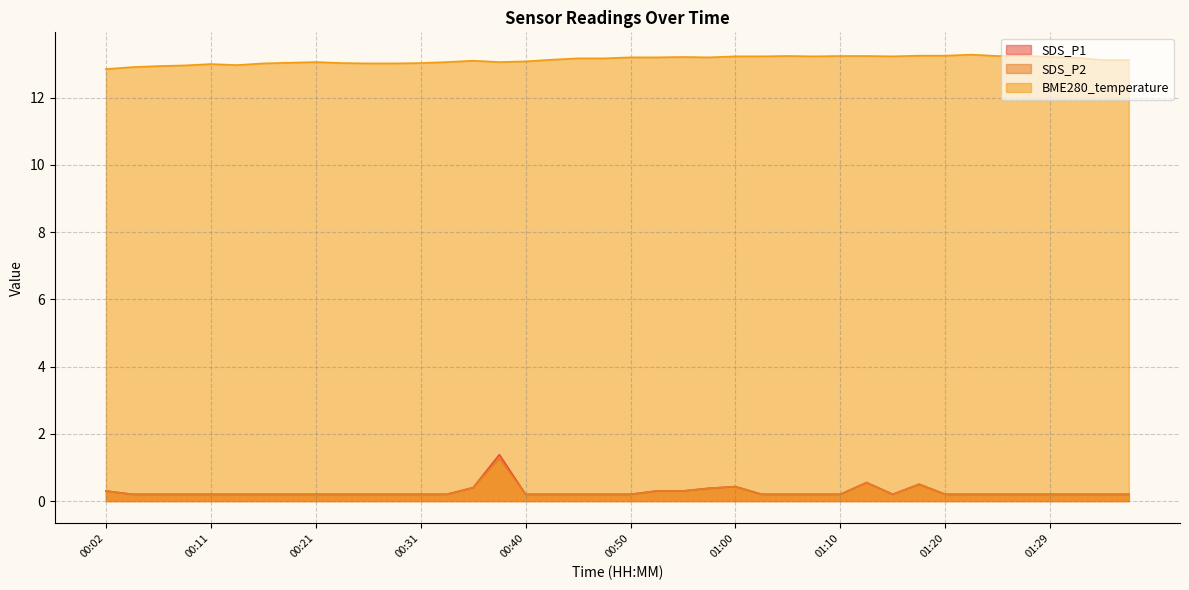

At which category is the sum across all series the highest?

00:38